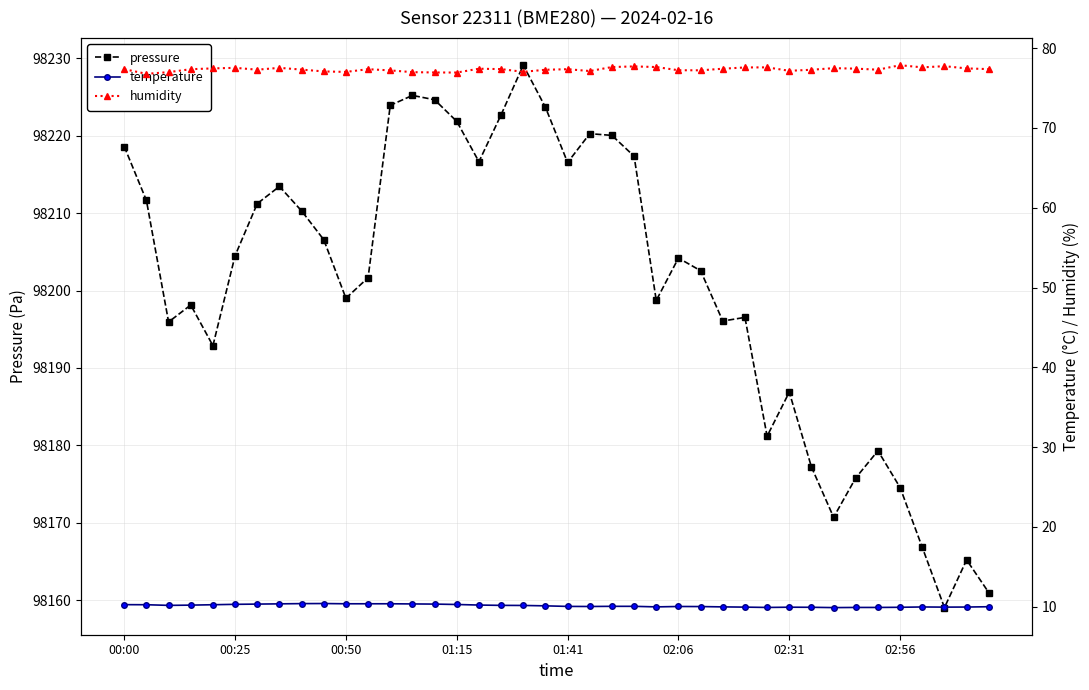

What is the difference between the second highest and second lowest values in the pressure series?

64.2